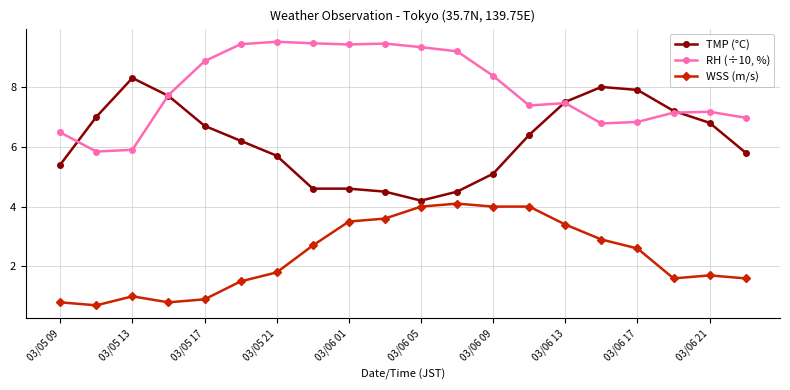

True or false: WSS (m/s) and RH (÷10, %) cross at least once.

False